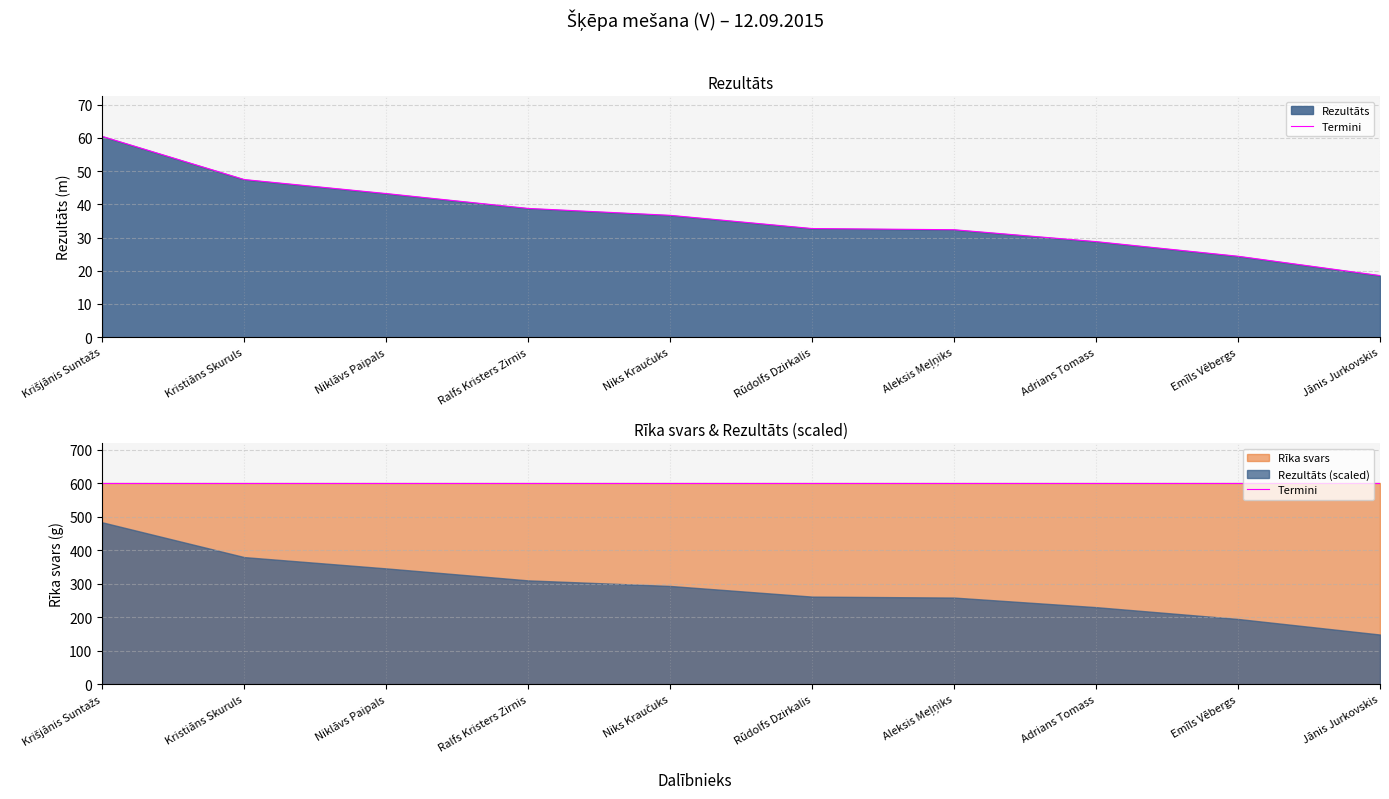

Reading left to right, what are all the values shown in this chart?

60.5	47.5	43.3	38.8	36.7	32.7	32.4	28.8	24.4	18.6